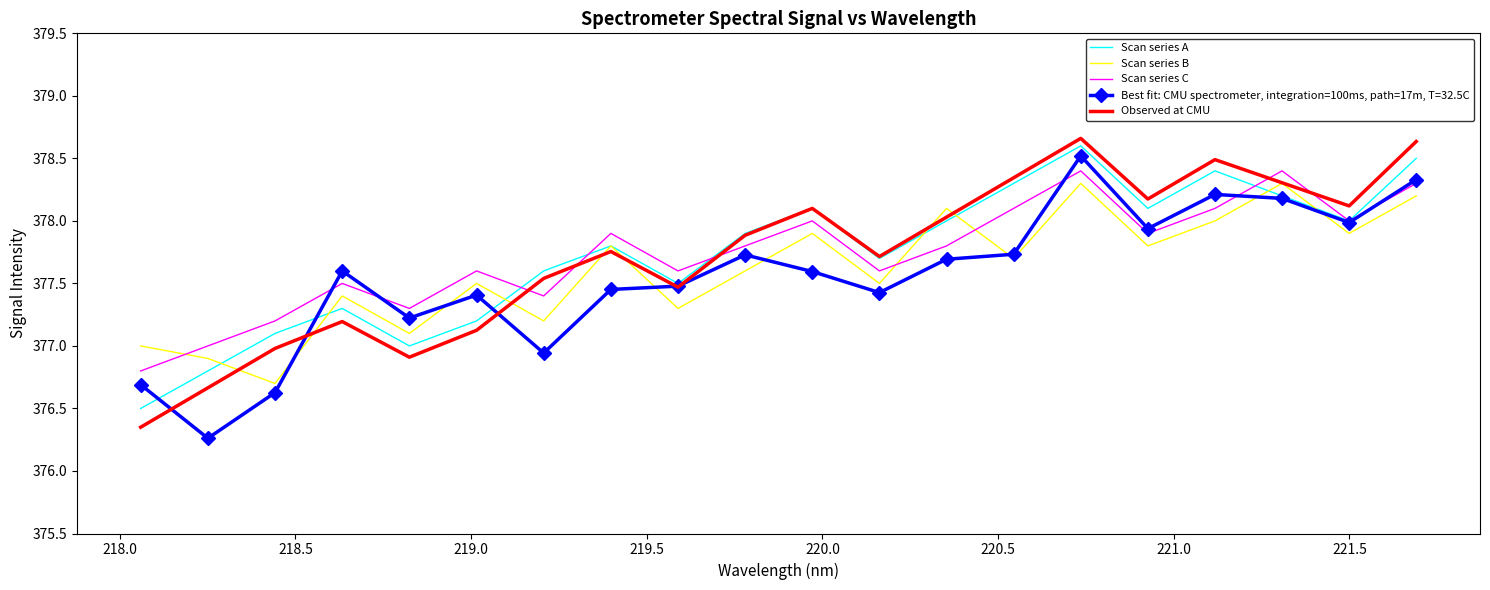

What are all the series names shown in the legend?

Scan series A, Scan series B, Scan series C, Best fit: CMU spectrometer, integration=100ms, path=17m, T=32.5C, Observed at CMU